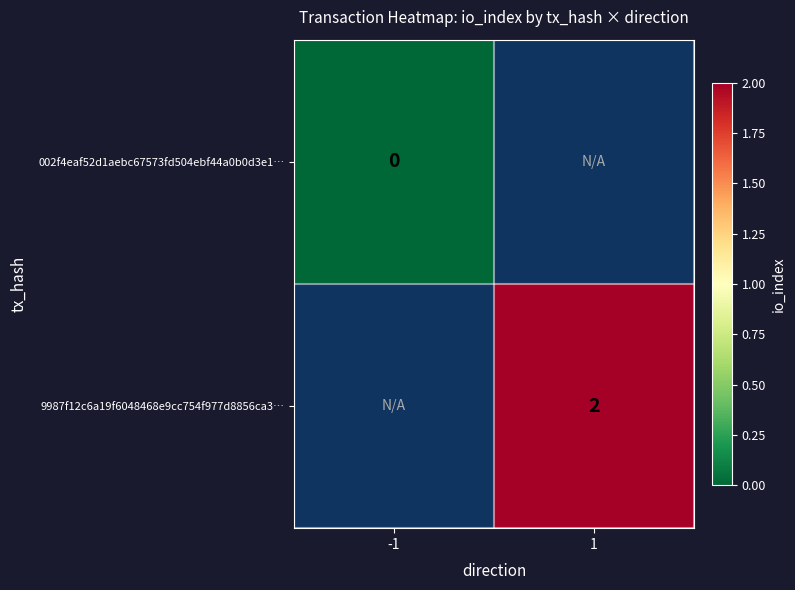

At how many categories does at least one series exceed 0?

1